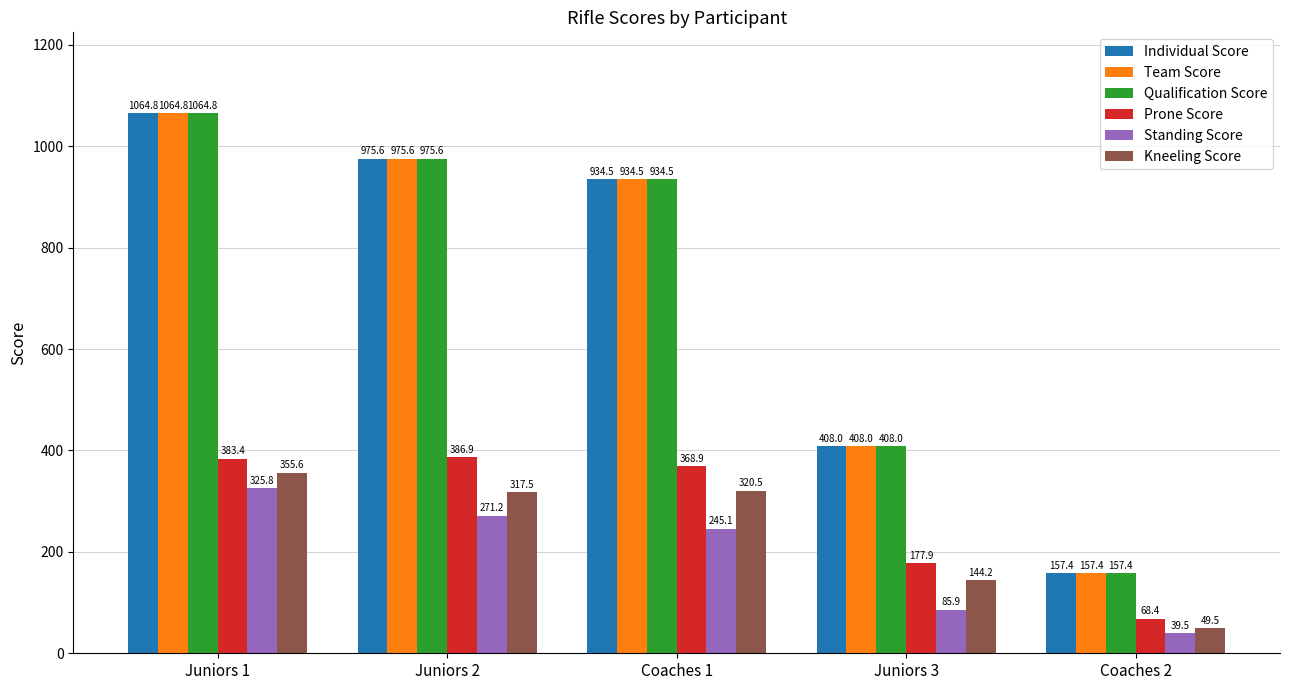

What value does the Individual Score series have at Juniors 3?

408.0